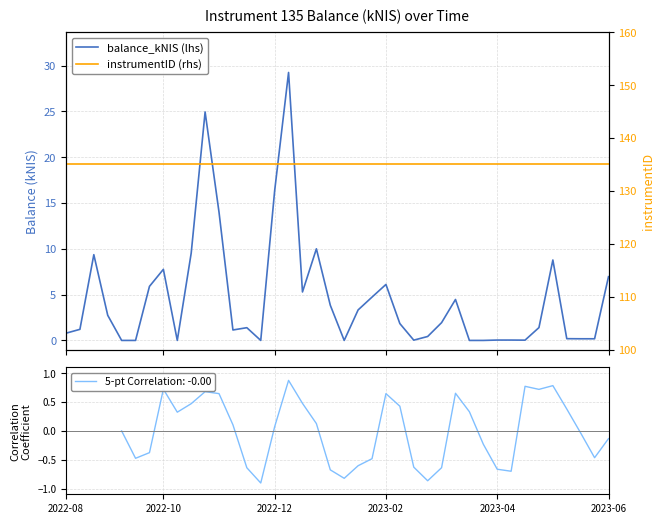

True or false: instrumentID (rhs) has more than 1 points higher than both neighbors.

False